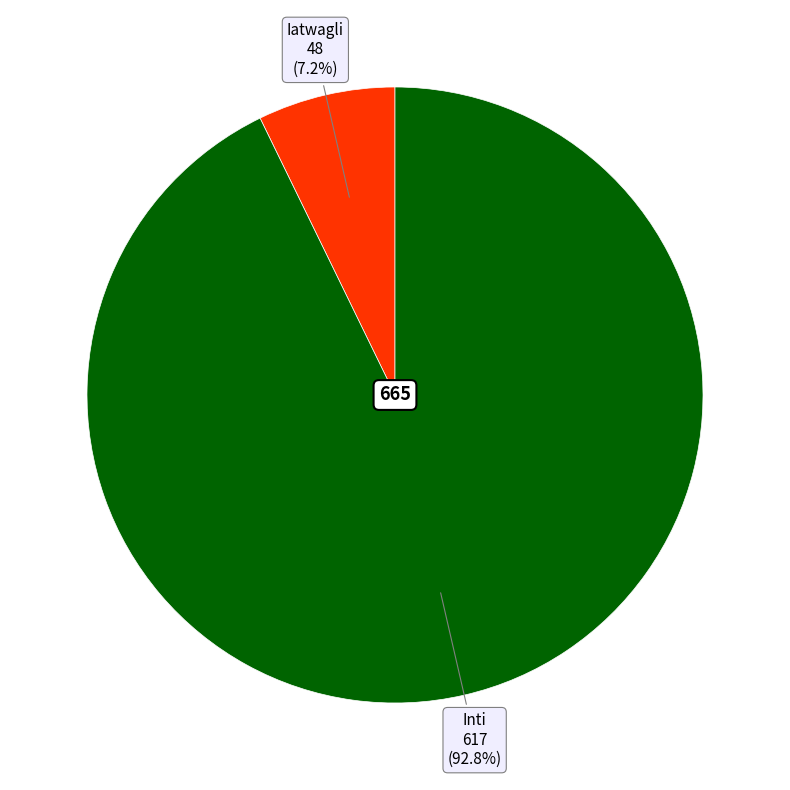

Is there a majority slice in this chart?

Yes